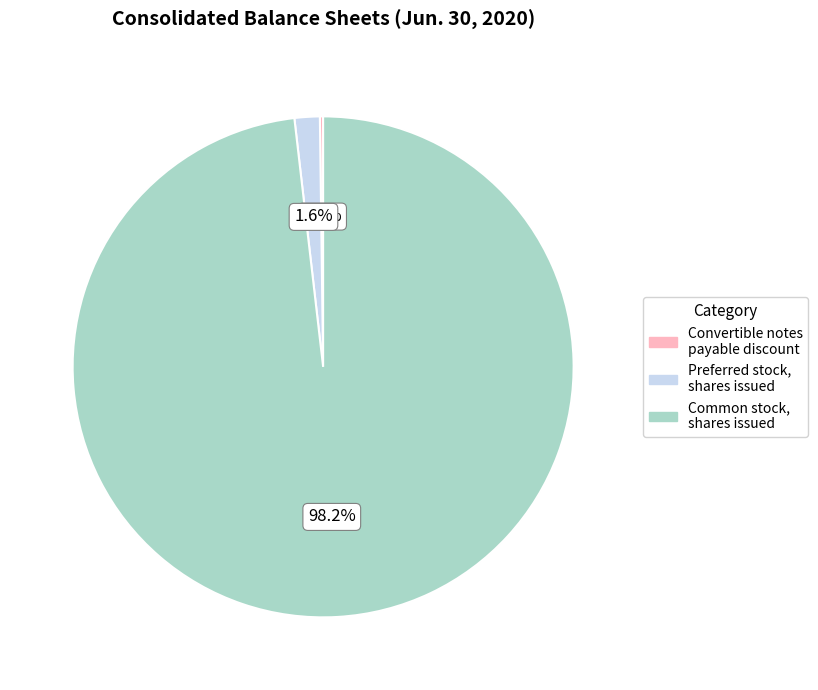

Is Common stock, shares issued the majority of the pie?

Yes